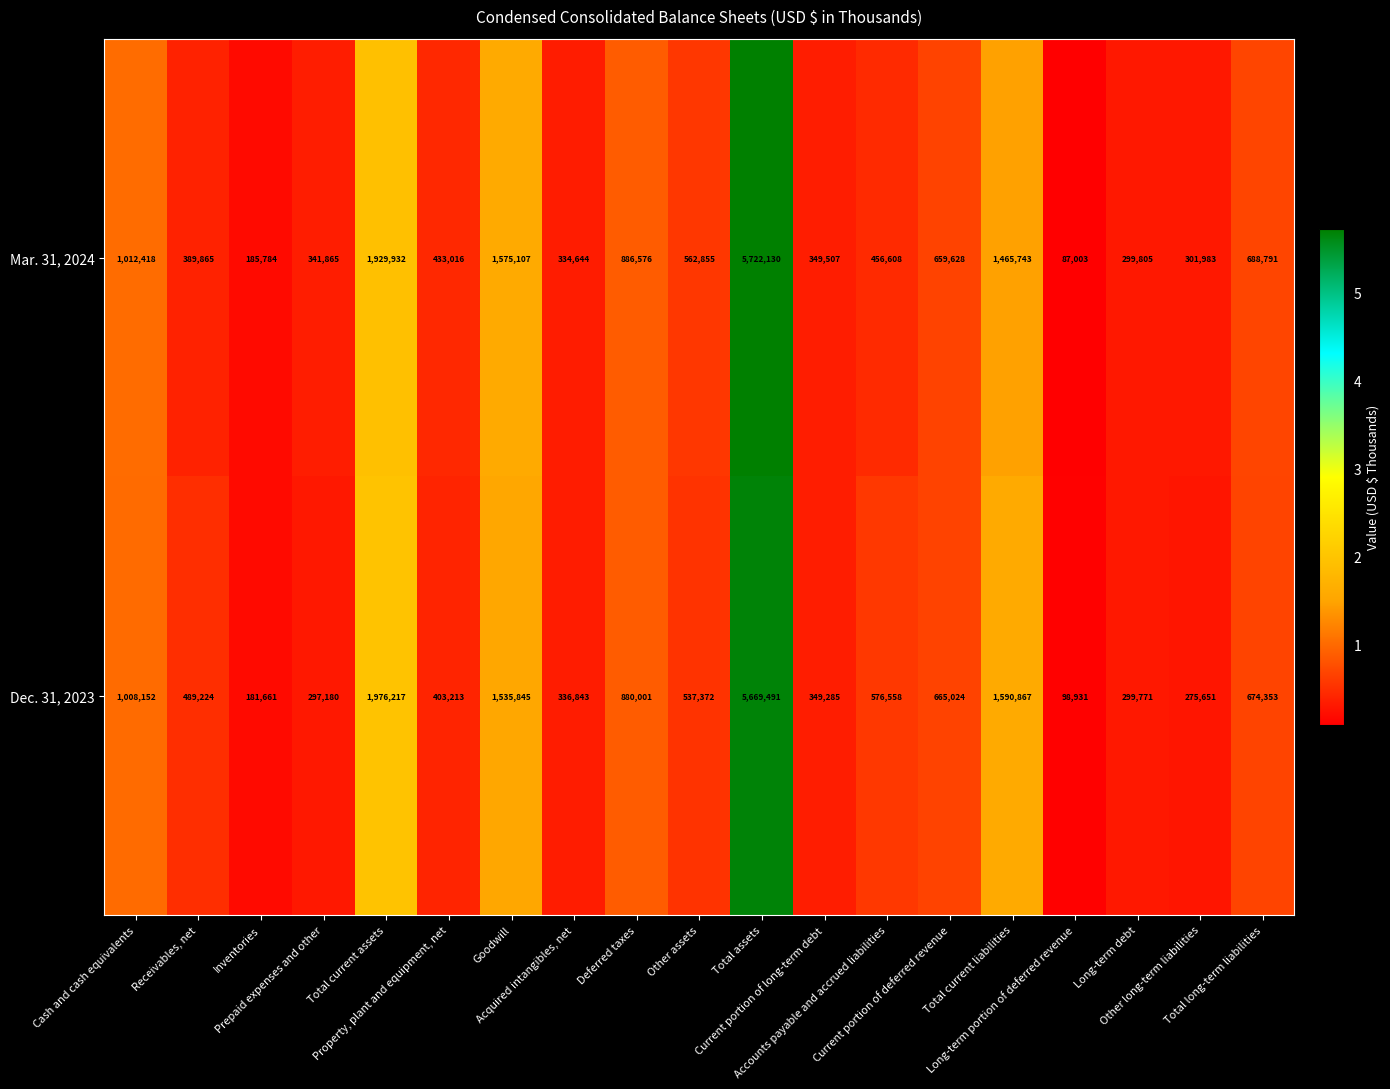

List the series in order of their peak value, lowest first.

Dec. 31, 2023, Mar. 31, 2024